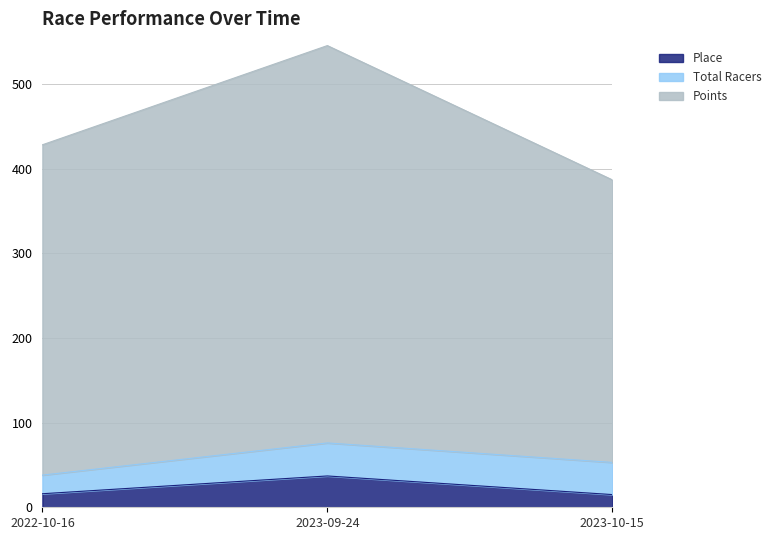

What is the maximum value for Place?

37.0